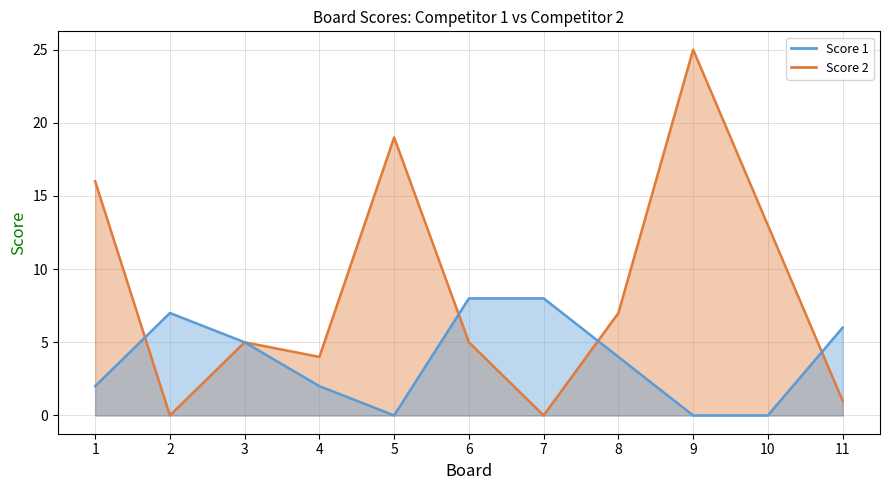

What is the difference between the Score 1 values at 6 and 10?

8